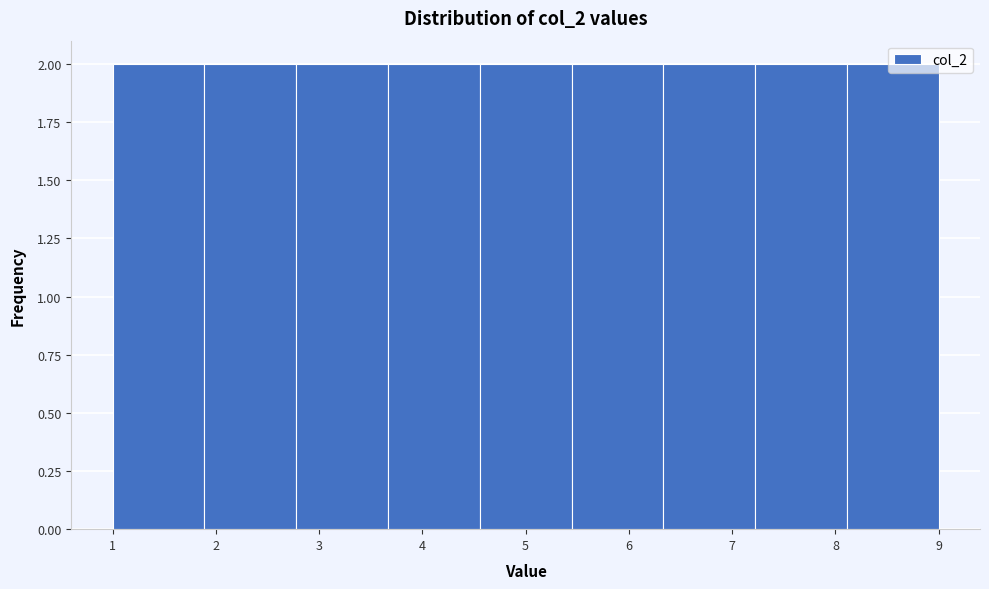

How tall is the bar that spans 4.6 to 5.4 on the x-axis? Neither the bar edges nor the heights are printed on the chart, so give them approximately, as read against the axes.

2